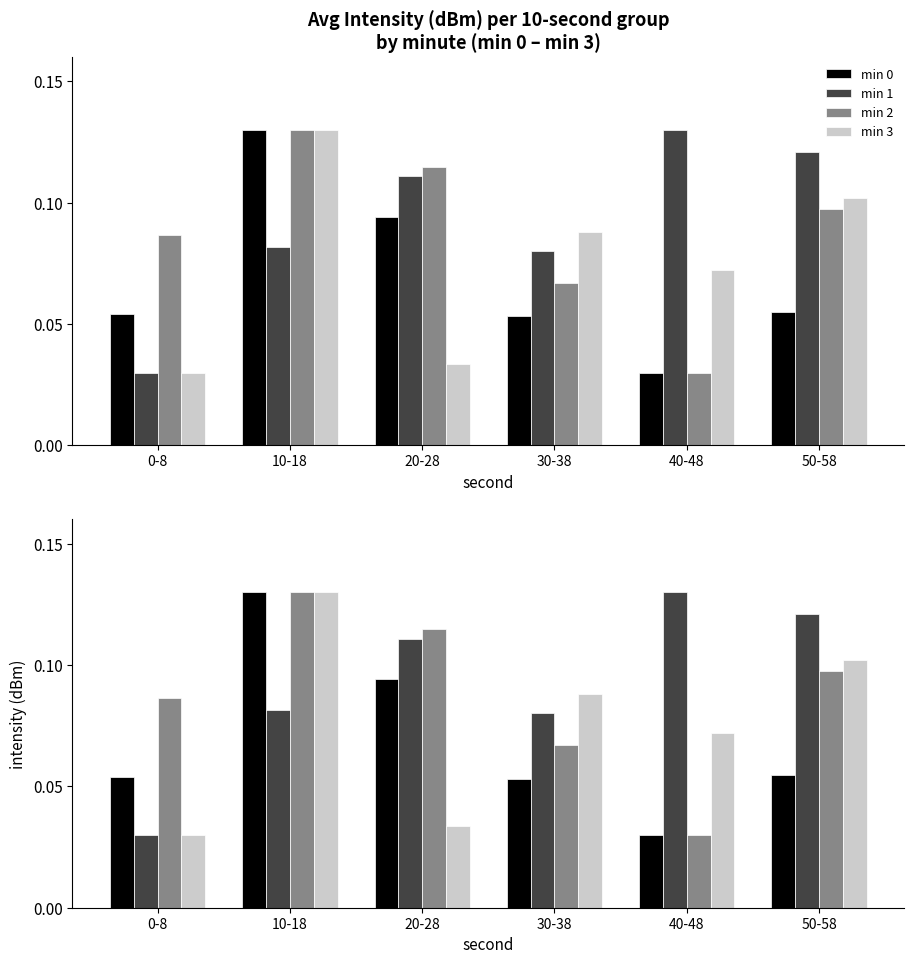

Between 10-18 and 0-8, which is larger?

10-18